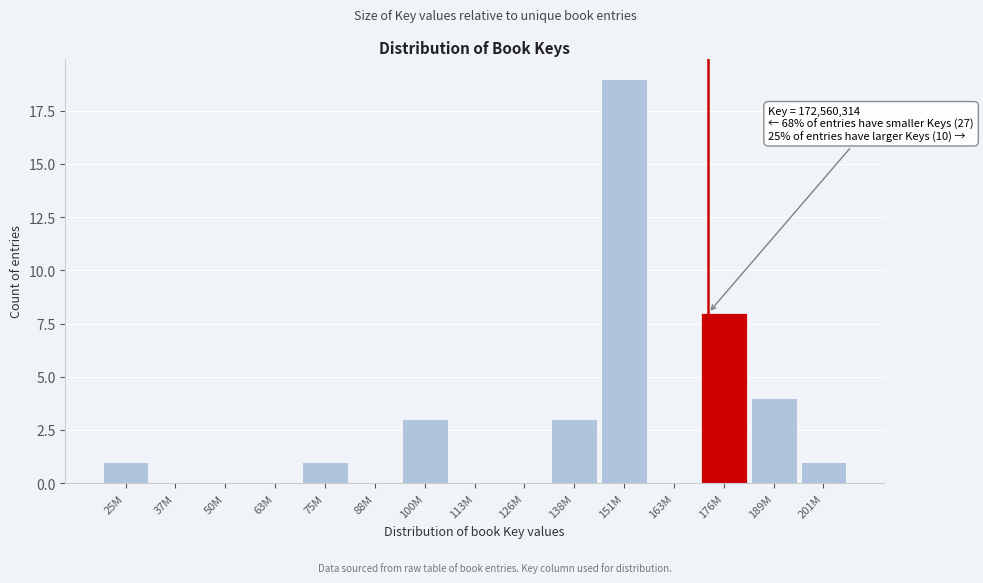

Reading right to left, extract all data points from this chart.

201M=1	189M=4	176M=8	163M=0	151M=19	138M=3	126M=0	113M=0	100M=3	88M=0	75M=1	63M=0	50M=0	37M=0	25M=1